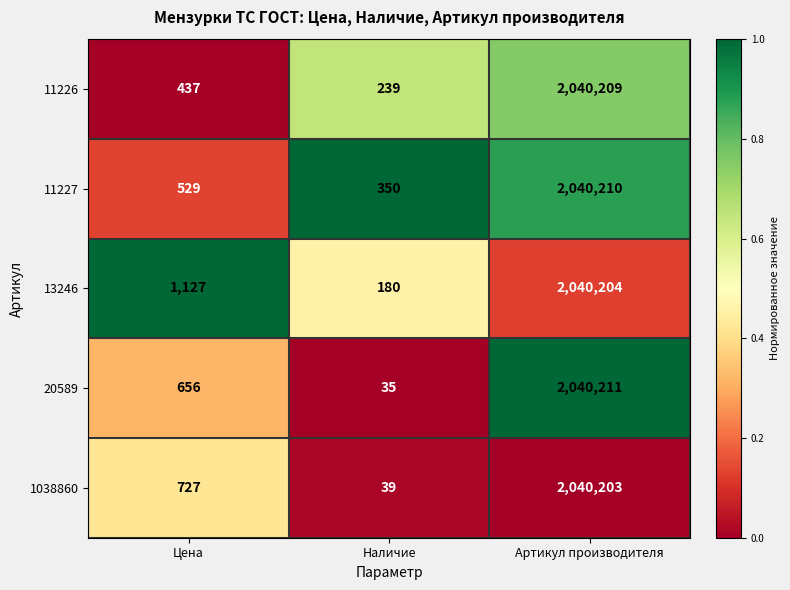

At which category is the sum across all series the highest?

Артикул производителя